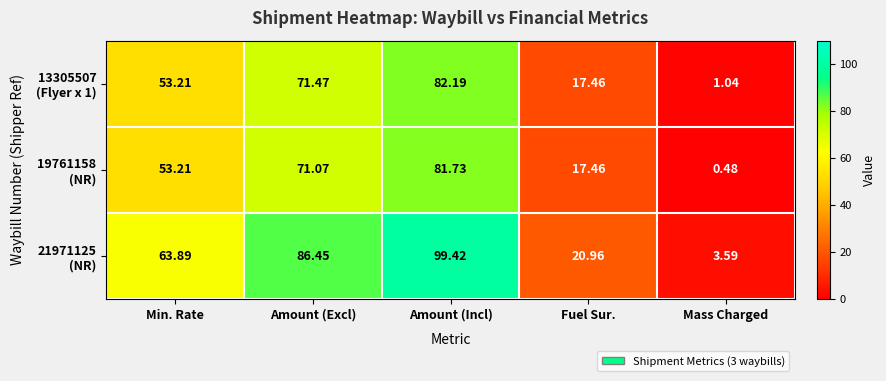

What is the total value across all series at Mass Charged?

5.1